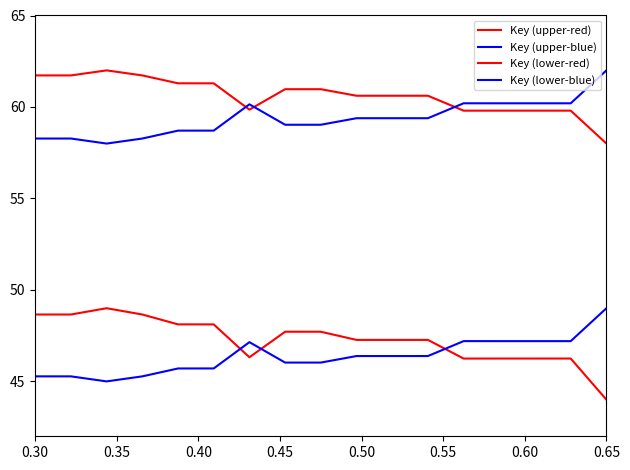

Which series has the widest spread of values?

Key (lower-red)